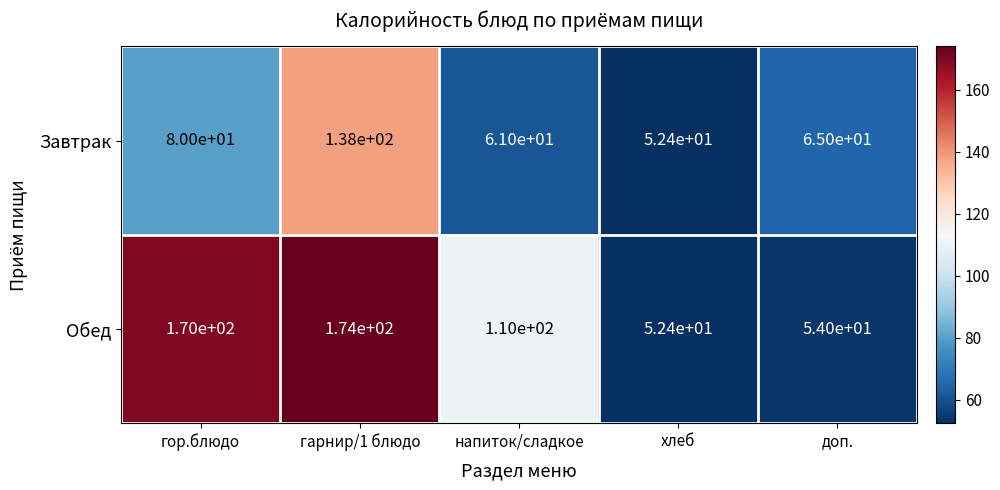

What is the spread (max minus min) of values at гарнир/1 блюдо?

36.0